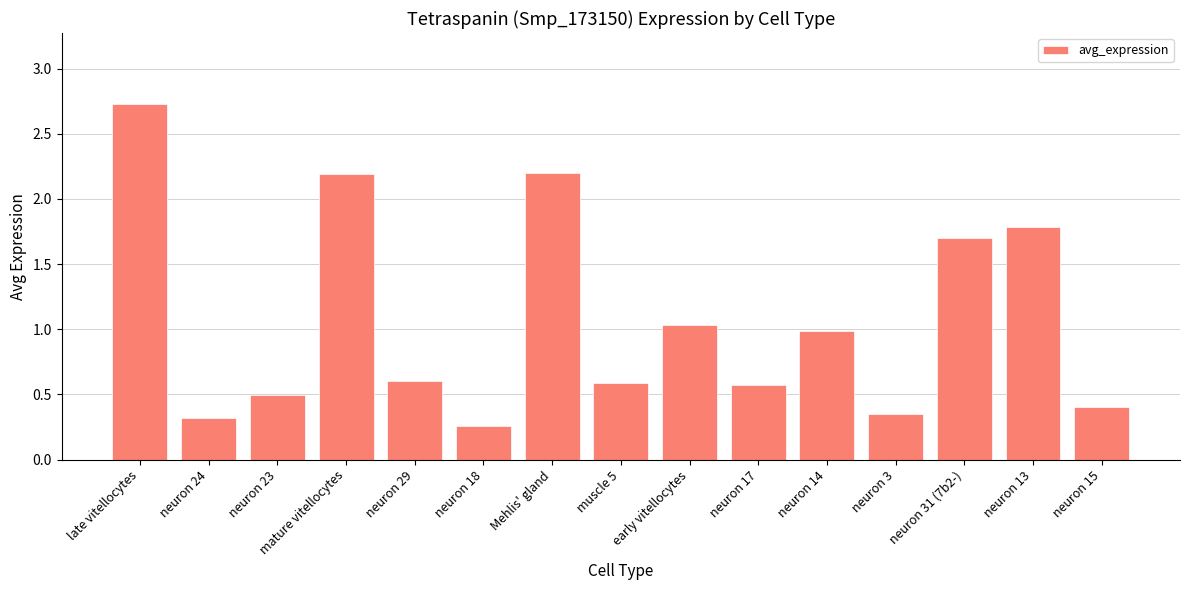

What is the difference between the values at neuron 15 and muscle 5?

0.2